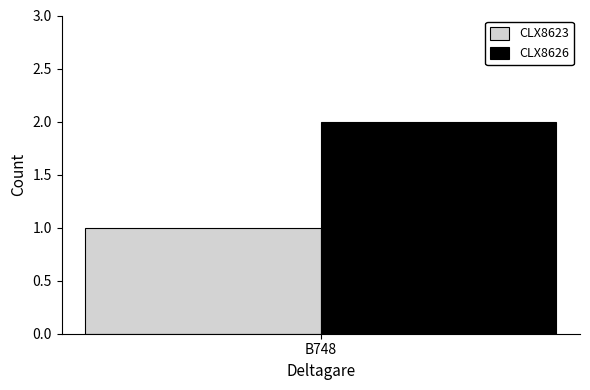

How many groups of bars are there?

1